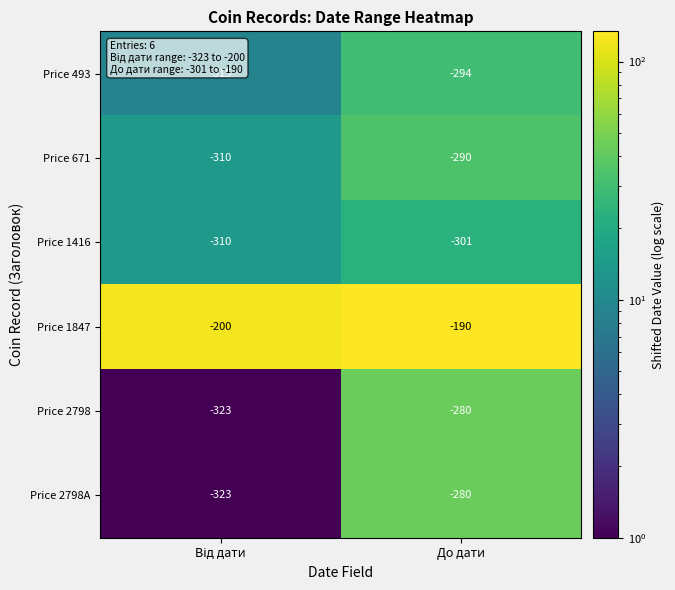

Where is Price 2798A nearest to the value -301?

До дати